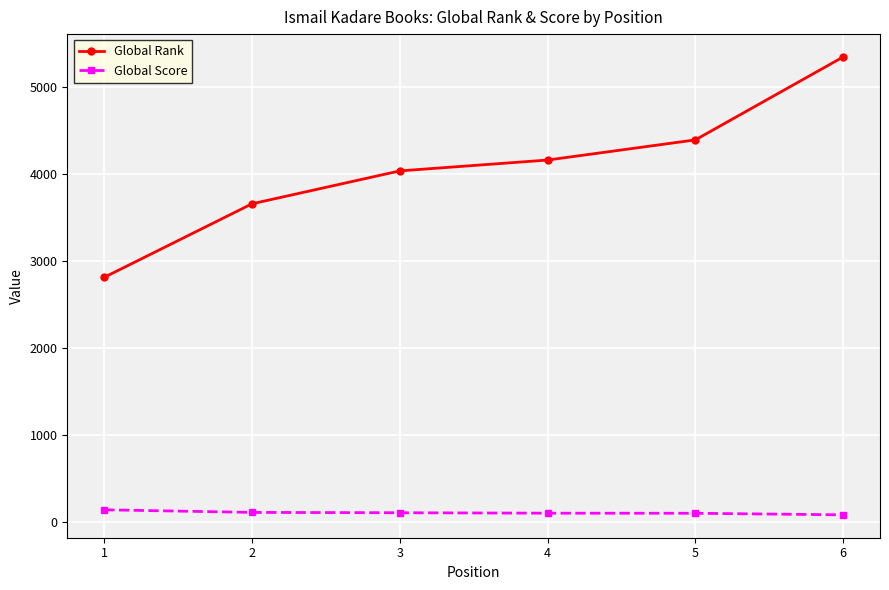

What is the maximum value for Global Score?

135